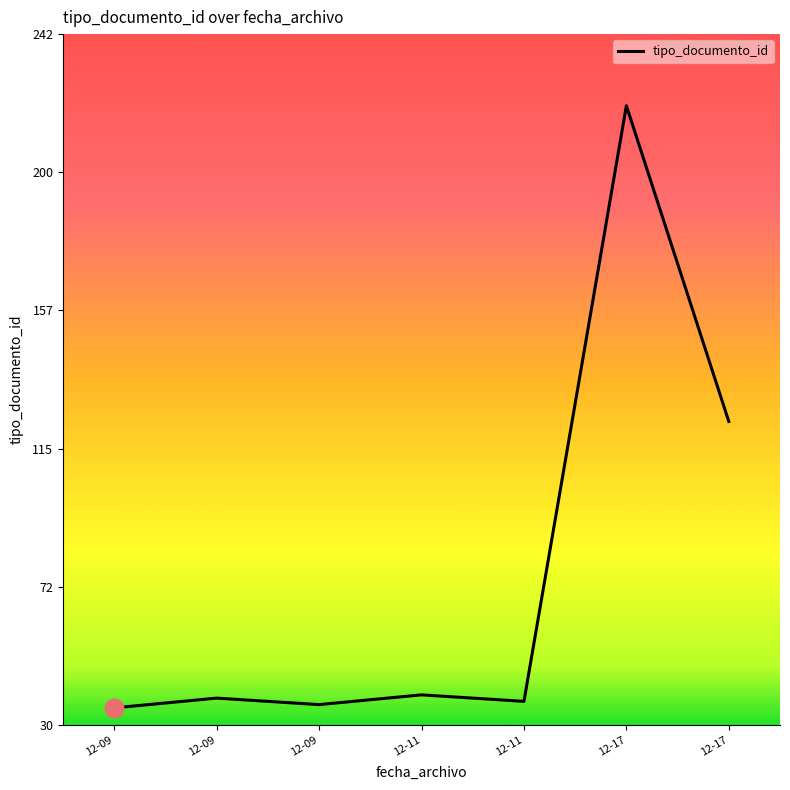

What is the ratio of the value at 12-09 to the value at 12-11?

1.0